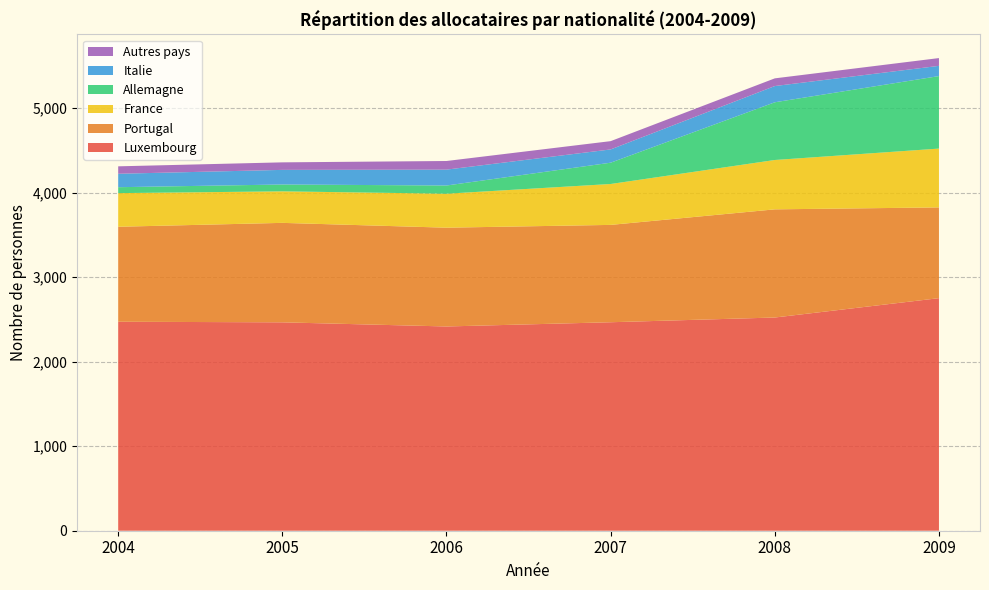

Reading left to right, what are all the values shown in this chart?

Luxembourg: 2473	2466	2417	2467	2523	2752
Portugal: 1124	1177	1169	1152	1280	1074
France: 398	373	402	484	584	696
Allemagne: 70	81	97	252	683	858
Italie: 159	173	188	157	192	121
Autres pays: 88	89	102	98	91	92